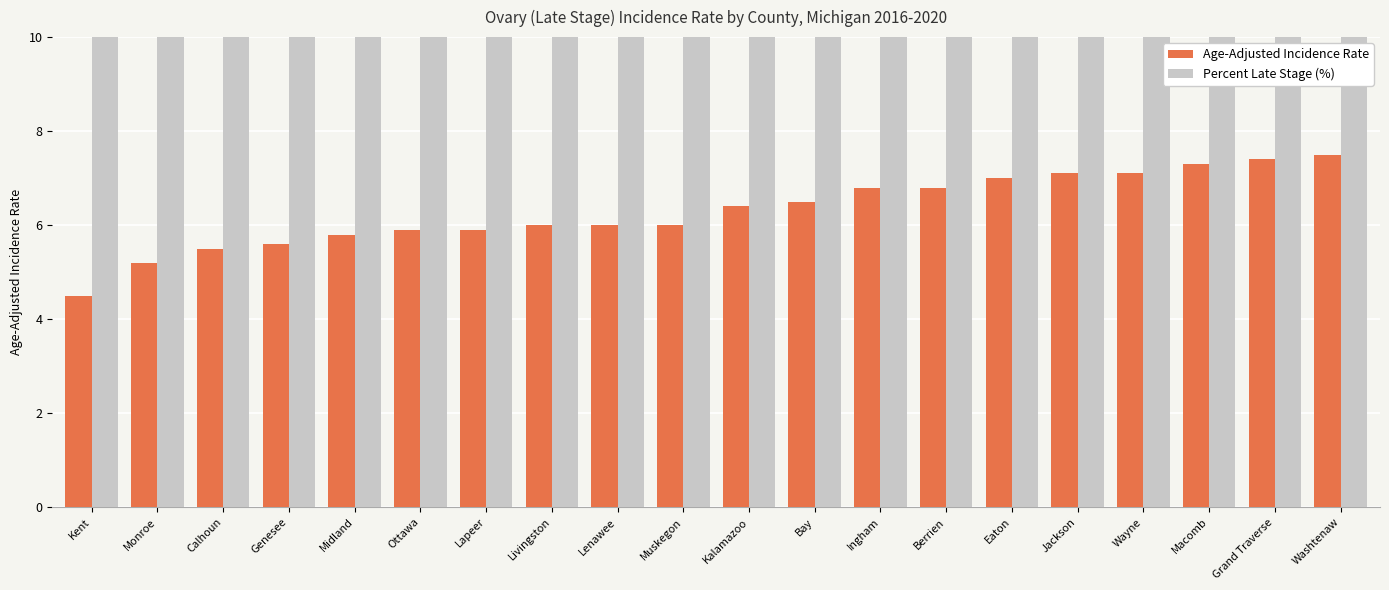

Where is Percent Late Stage (%) nearest to the value 72?

Berrien